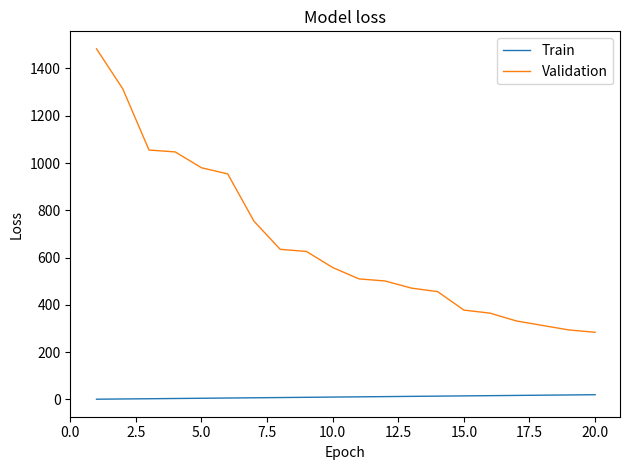

What is the highest value of the Validation series?

1483